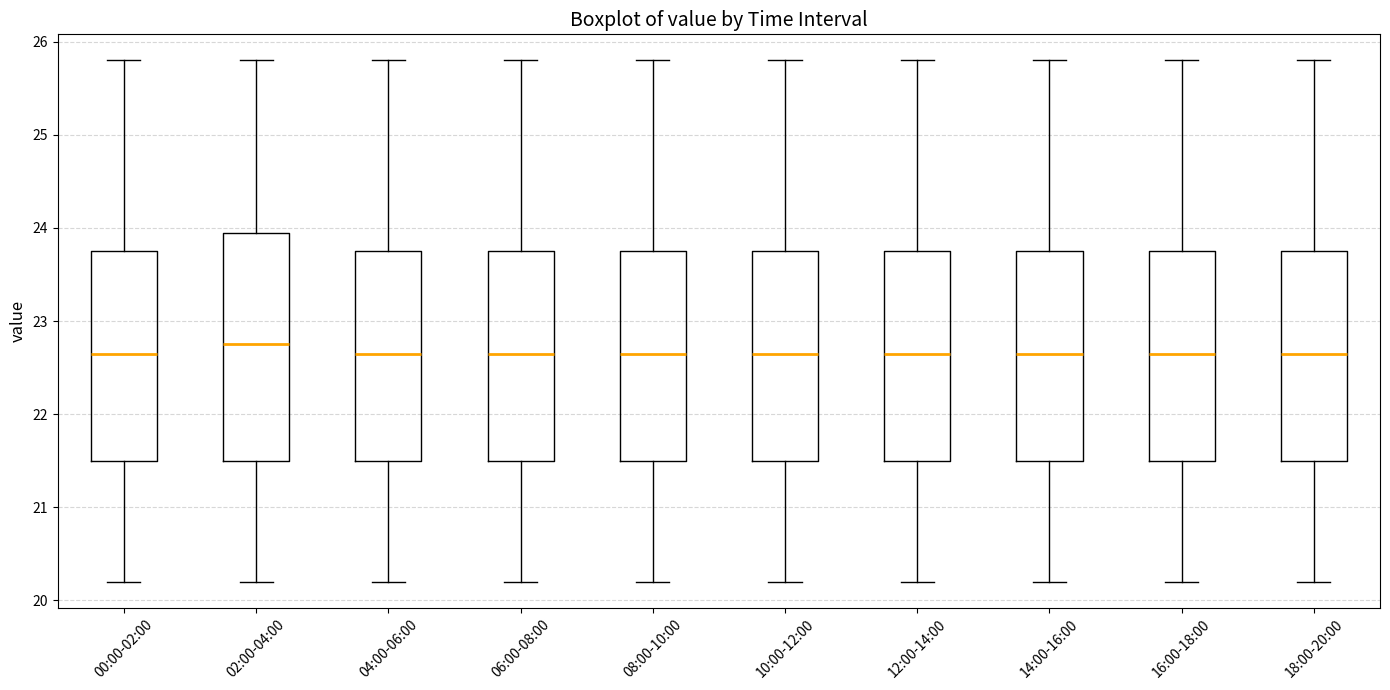

Where does the lower whisker of the box for 04:00-06:00 end on the y-axis? The values are not printed on the chart, so give them approximately, as read against the axis.

20.2